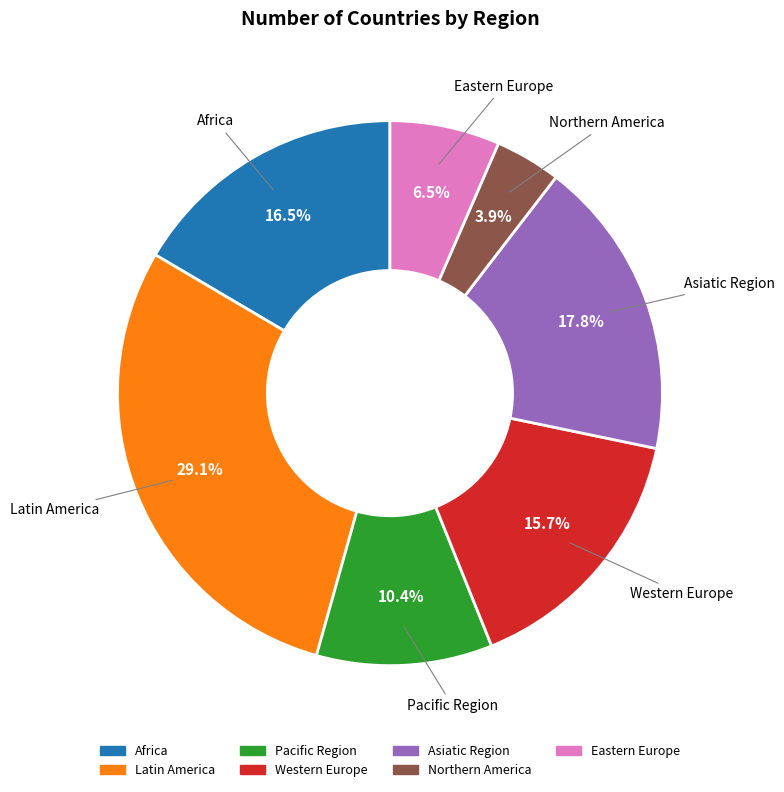

How many segments does this pie chart have?

7